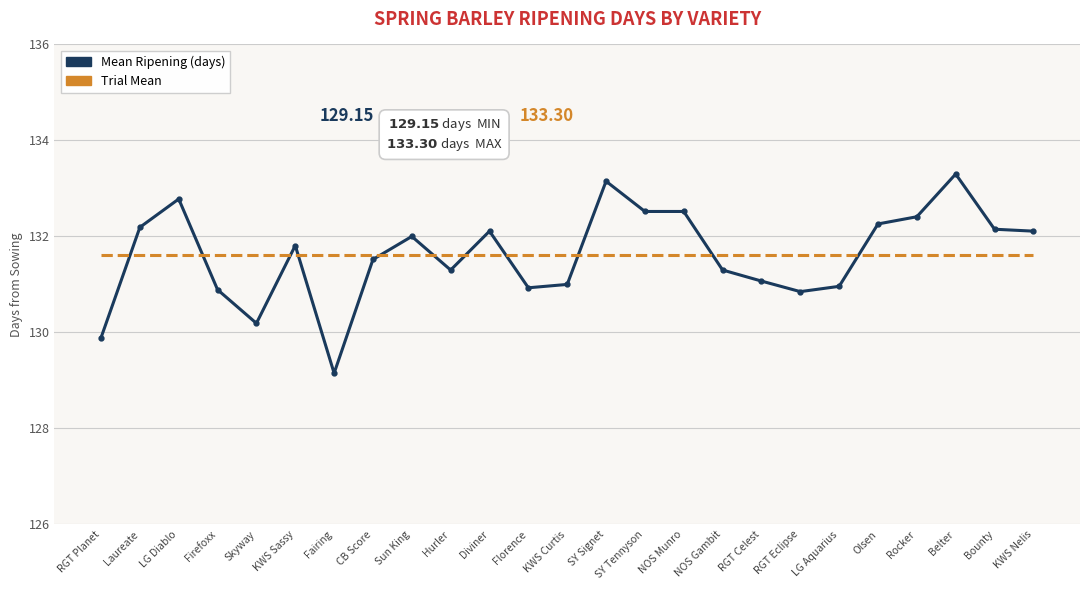

Which series changed the most between Hurler and Bounty?

Mean Ripening (days)